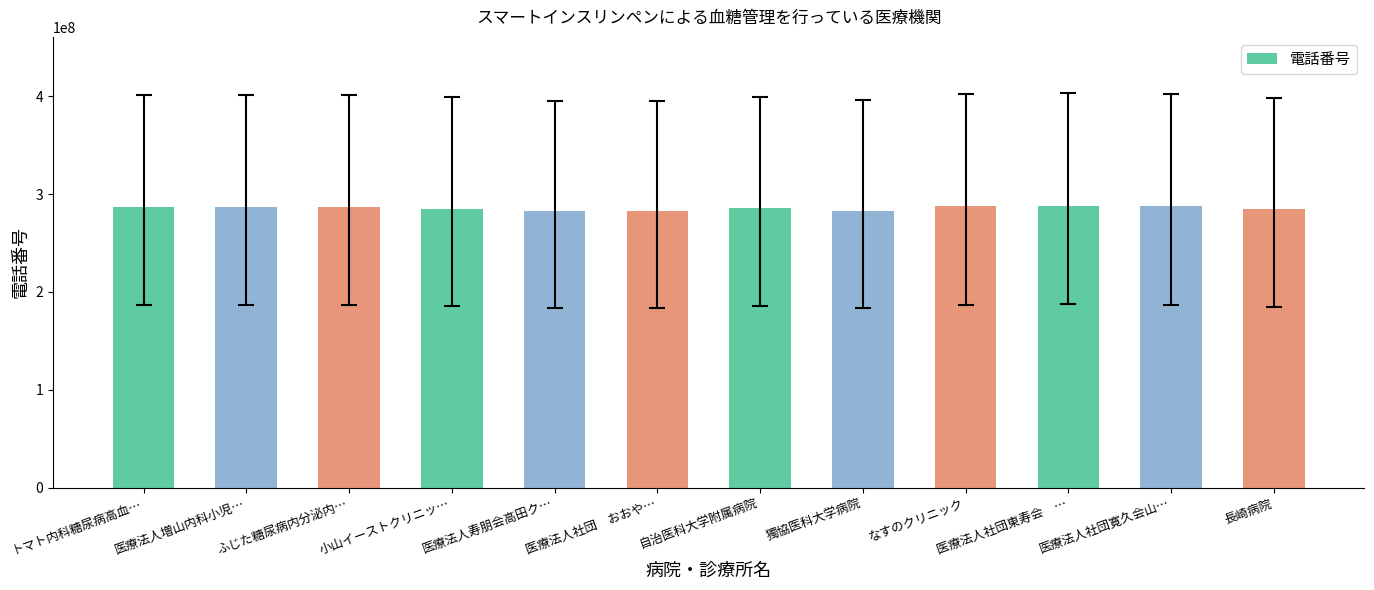

Is it true that the value at 自治医科大学附属病院 is 57273479?

False